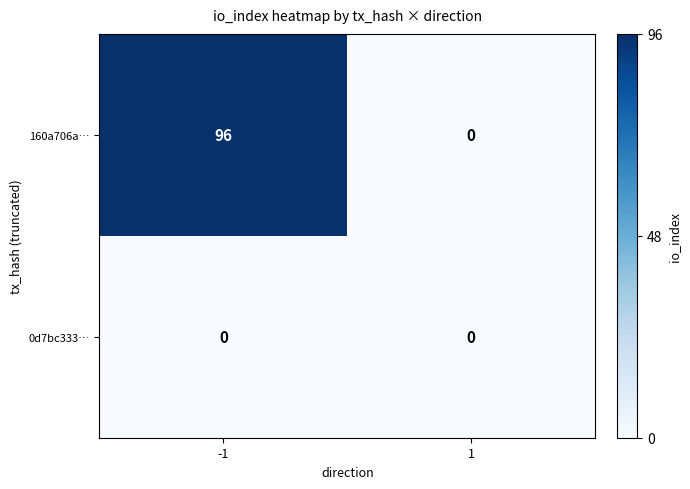

How many categories are shown in the chart?

2